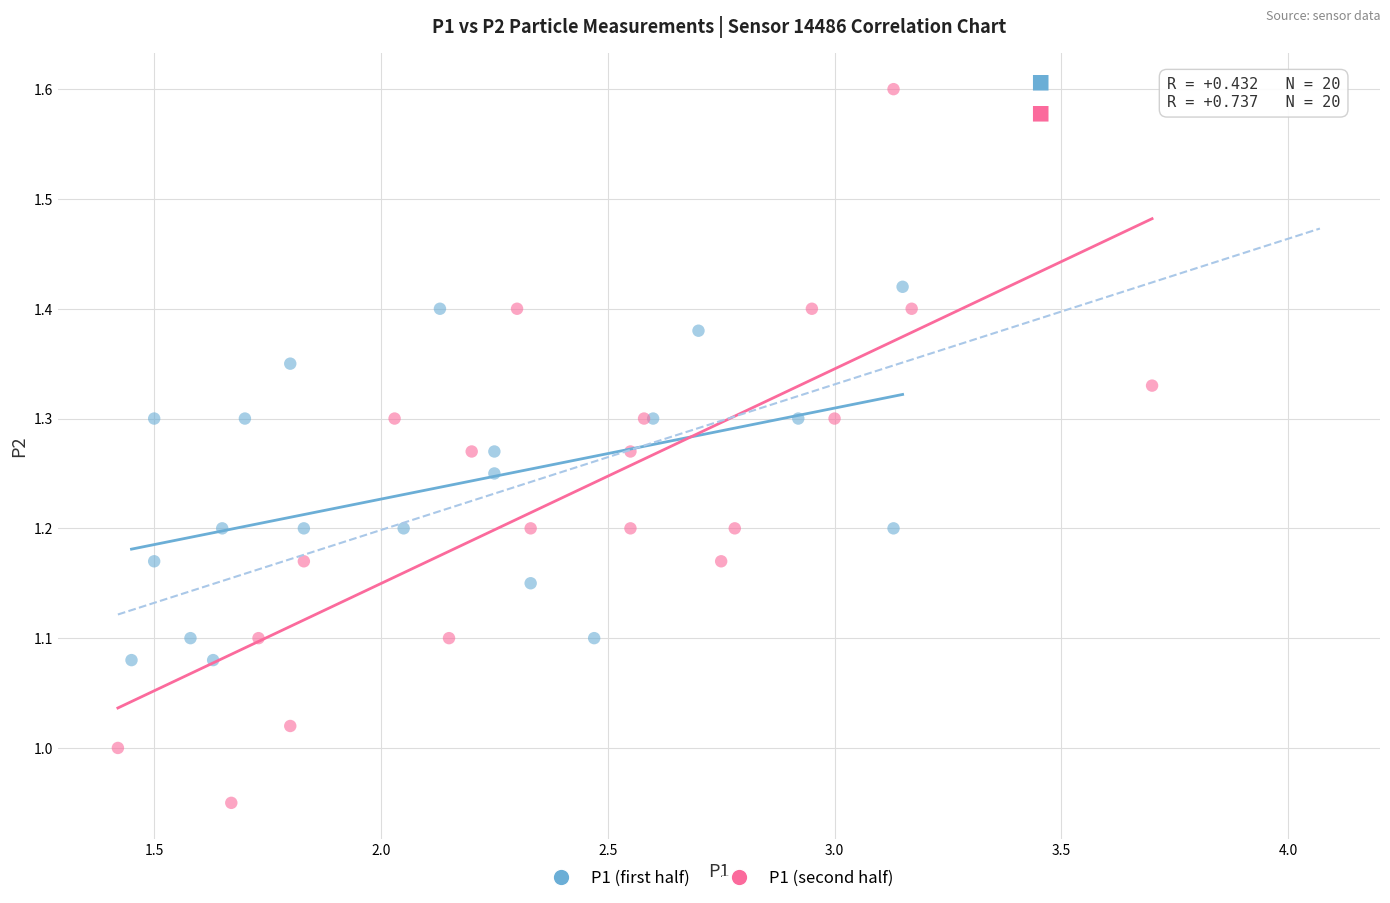

Which series reaches the maximum Y coordinate?

P1 (second half)